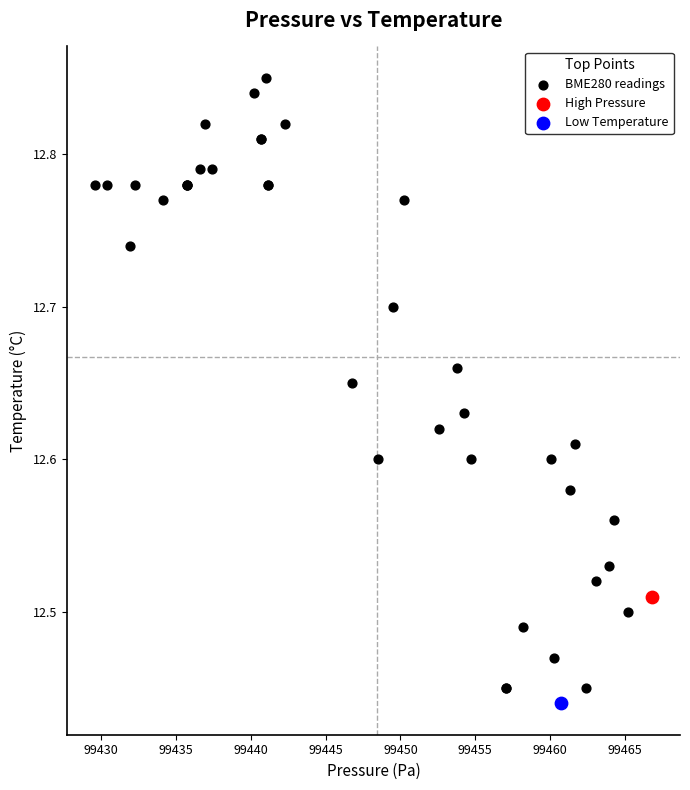

What are all the series names shown in the legend?

BME280 readings, High Pressure, Low Temperature